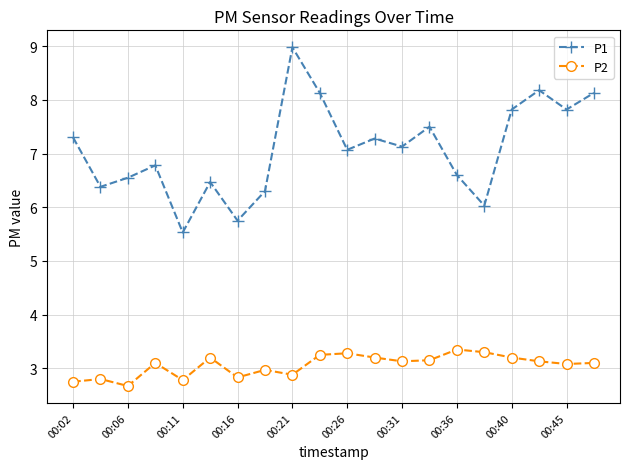

True or false: P1 and P2 cross at least once.

False